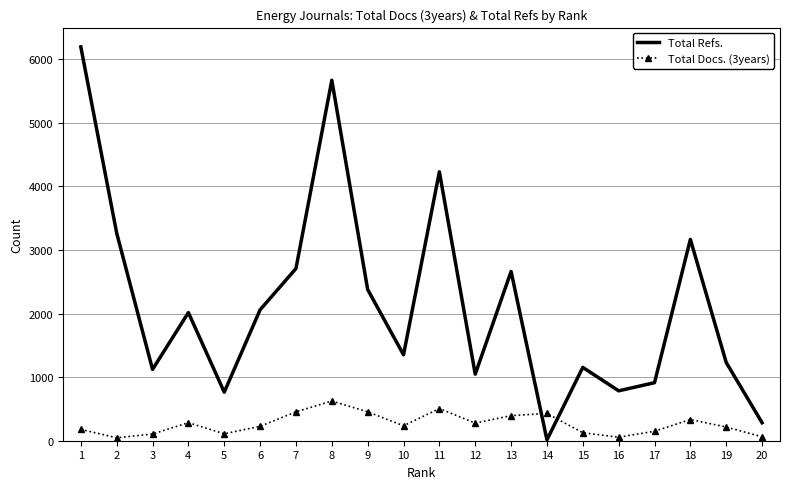

What is the spread (max minus min) of values at 3?

1017